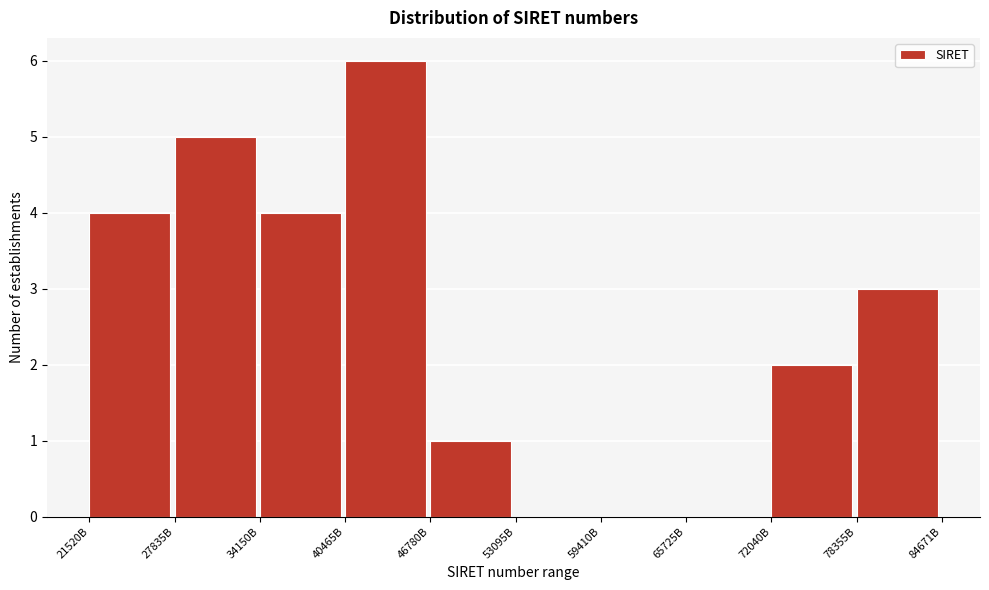

Reading left to right, transcribe all the data shown in this chart.

21520B=4	27835B=5	34150B=4	40465B=6	46780B=1	53095B=0	59410B=0	65725B=0	72040B=2	78355B=3